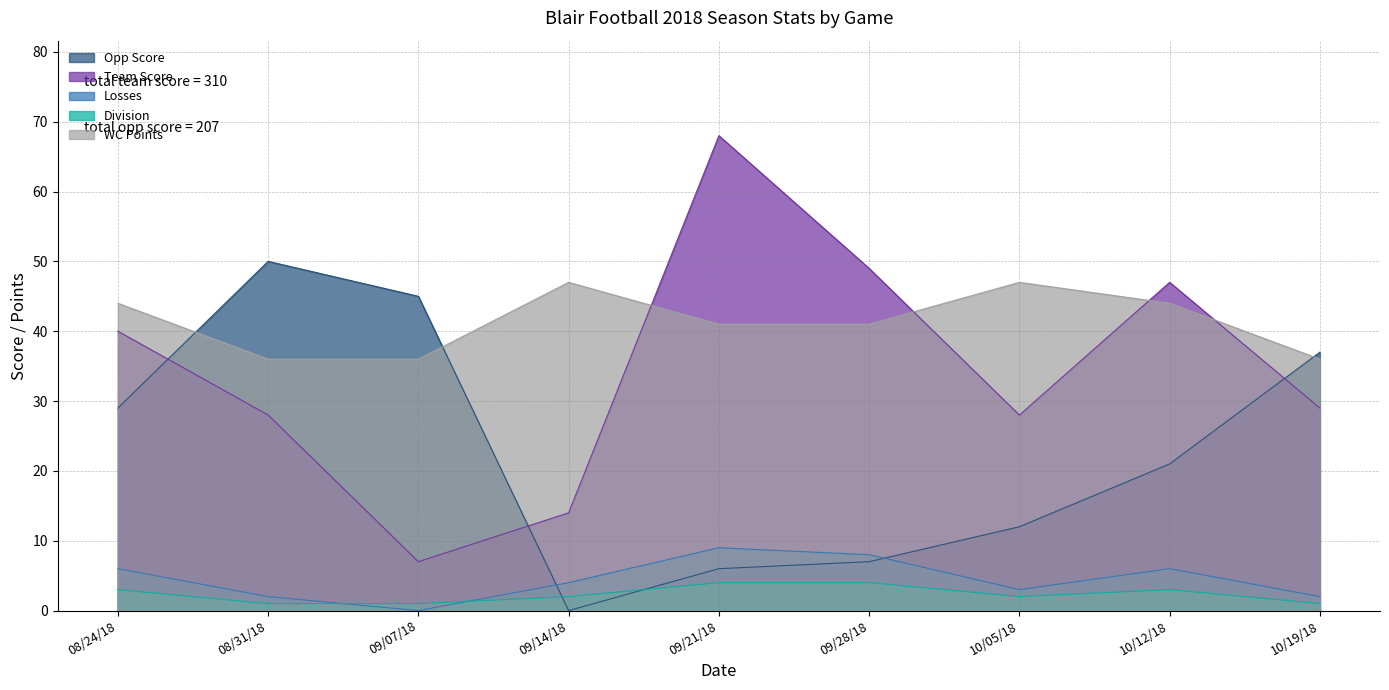

What is the label of the 7th point from the left?

10/05/18